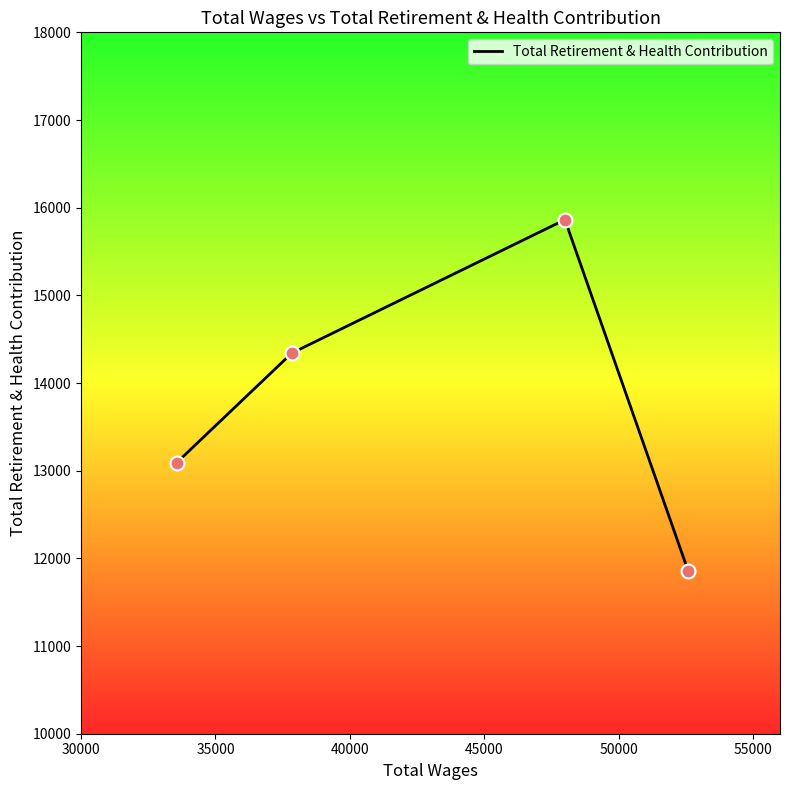

What is the difference between the maximum and minimum values?

4003